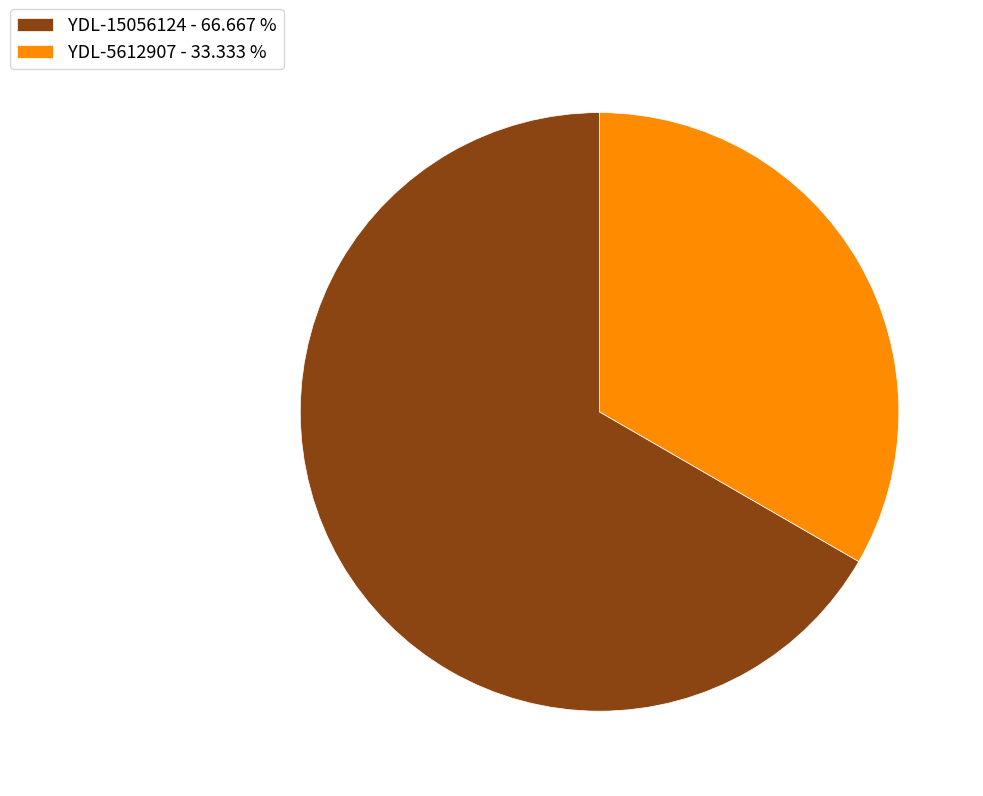

Which has a higher value, YDL-5612907 or YDL-15056124?

YDL-15056124